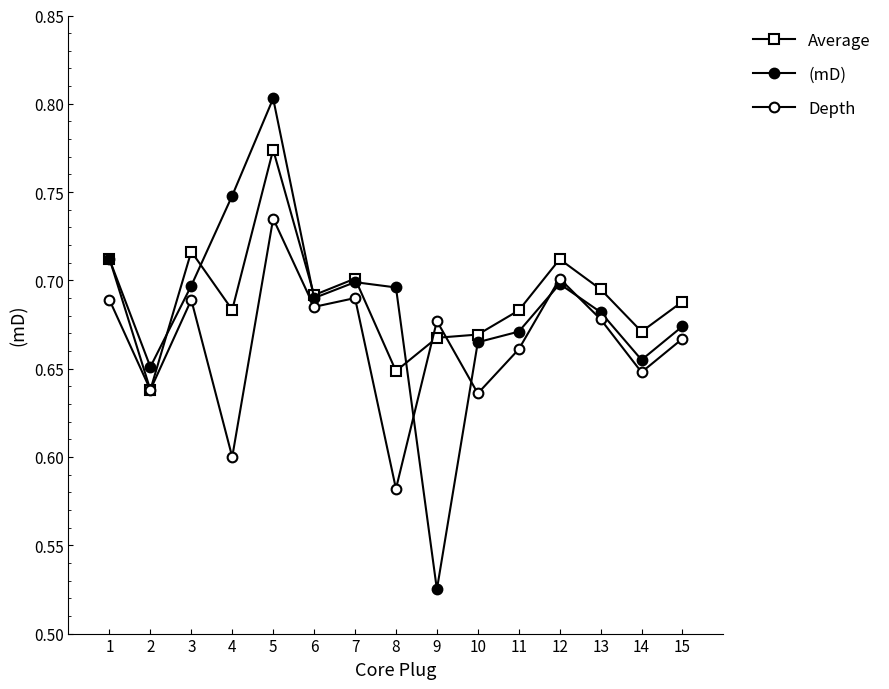

The value of Average at 8 is 0.9. True or false?

False